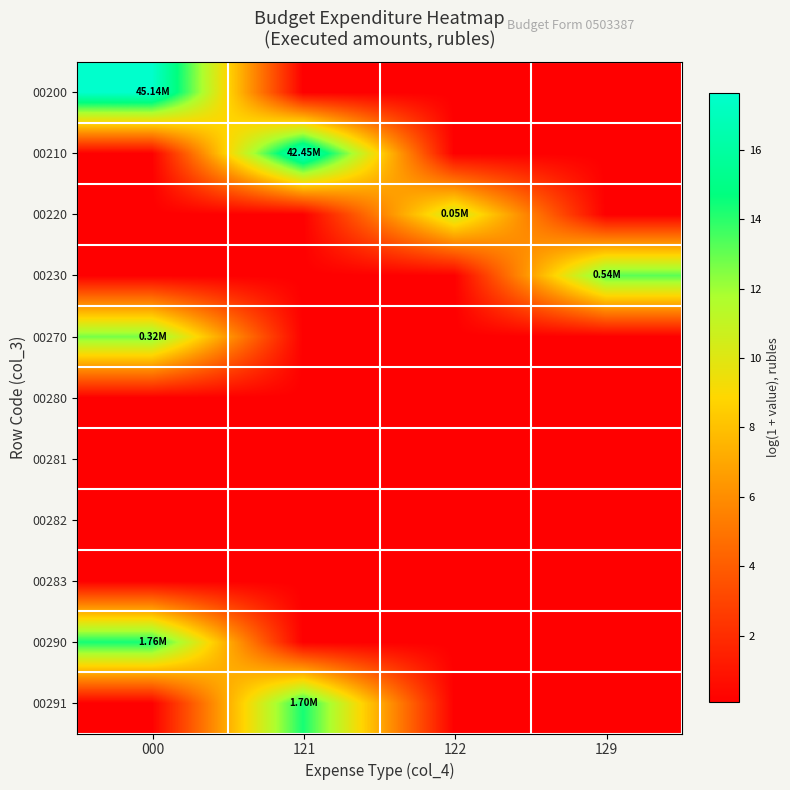

What is the total value across all series at 122?

11.7